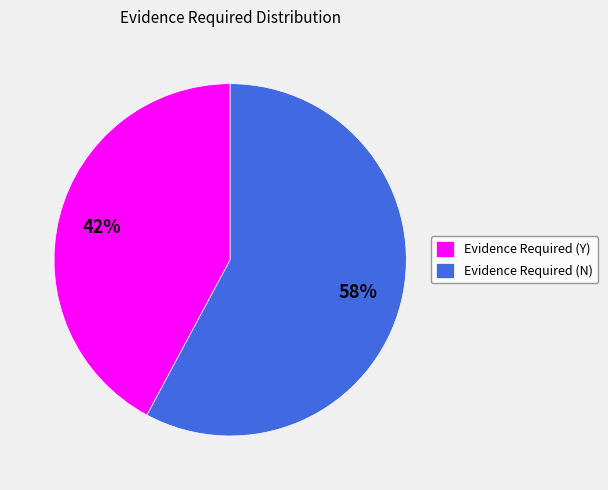

Is the sum of Evidence Required (Y) and Evidence Required (N) greater than half?

Yes